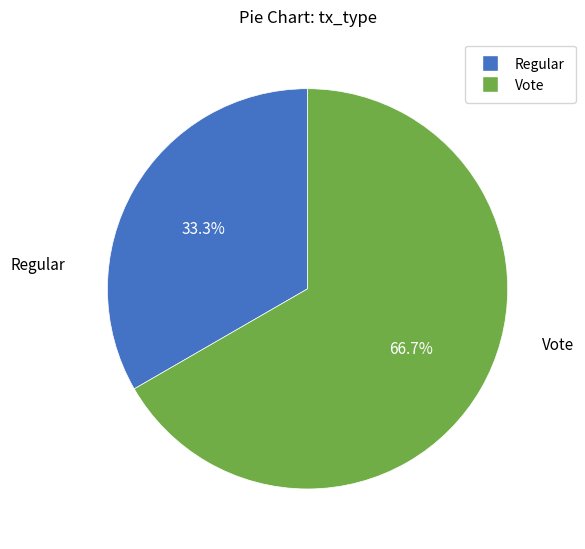

Count the number of slices in the pie.

2